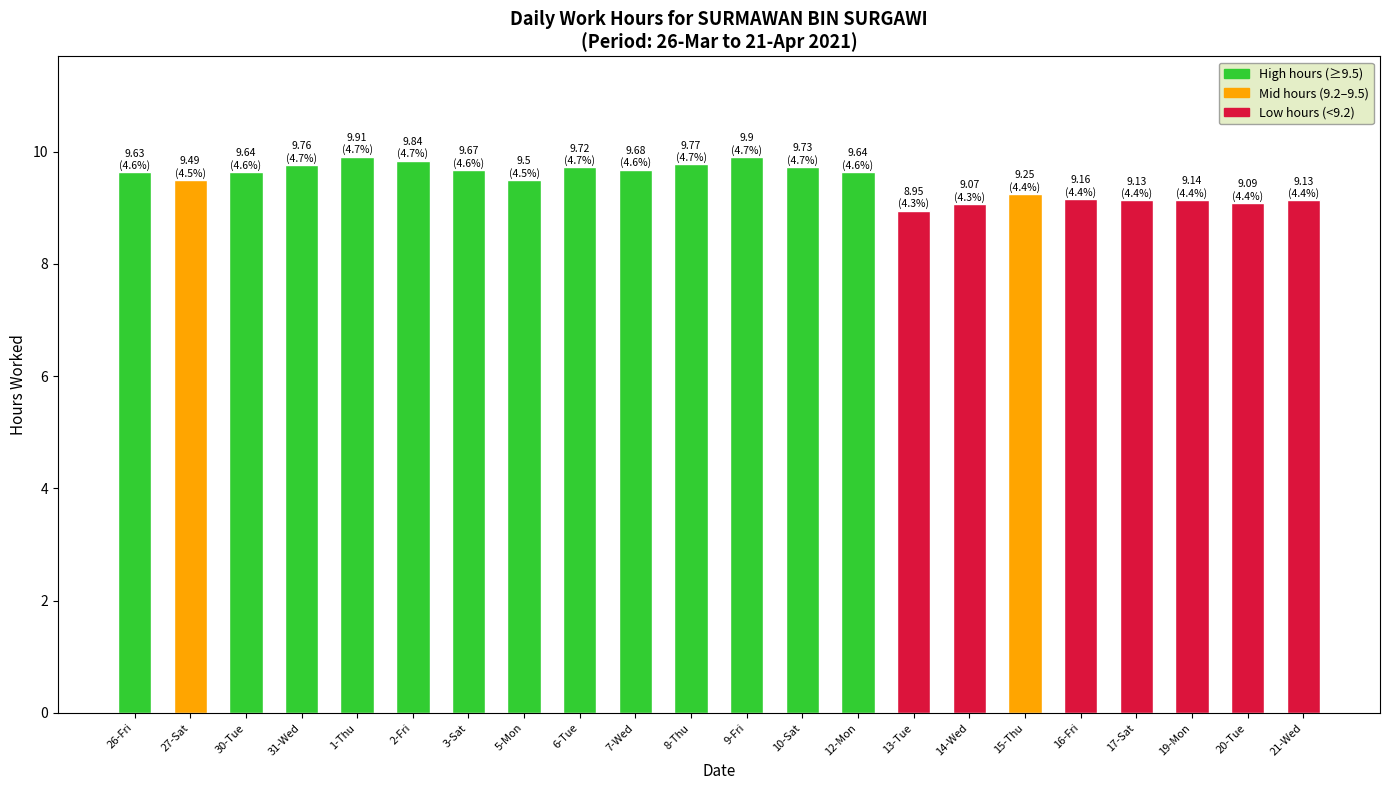

What is the average value?

9.5